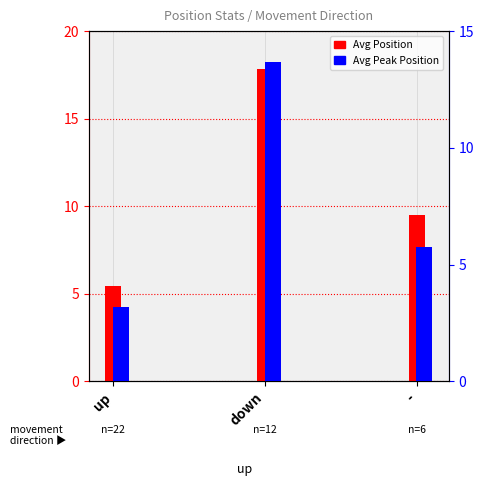

At how many categories does at least one series exceed 14?

1